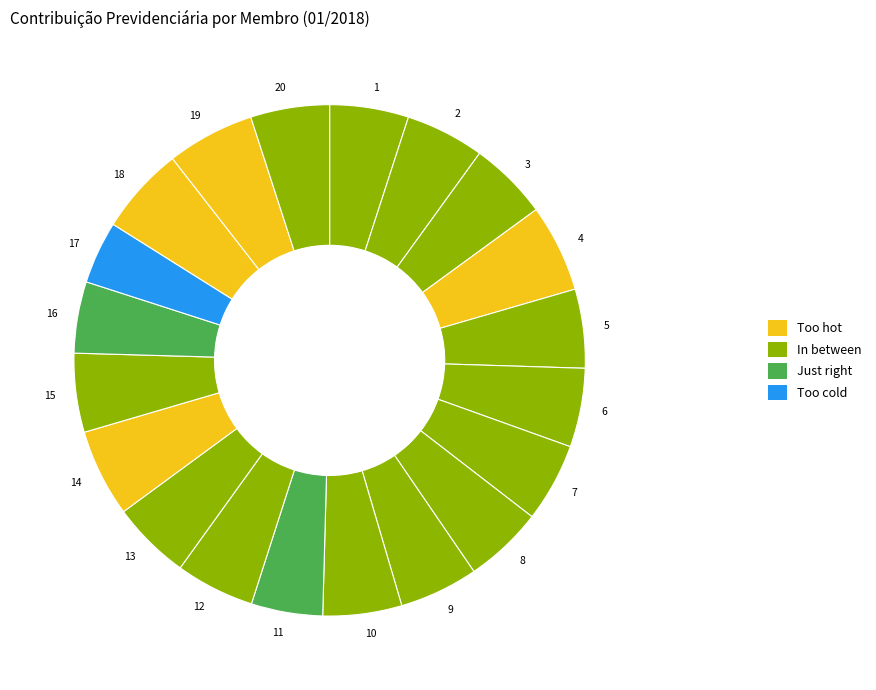

Which slice is the smallest?

17